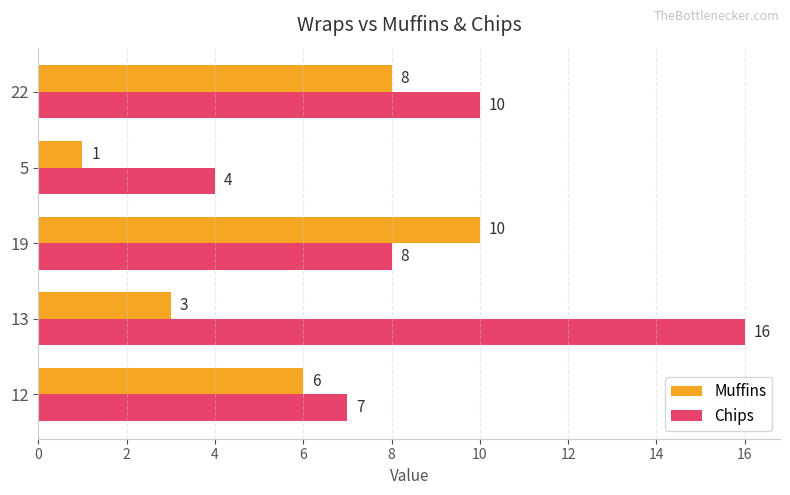

Is it true that Muffins equals 14 at 22?

False